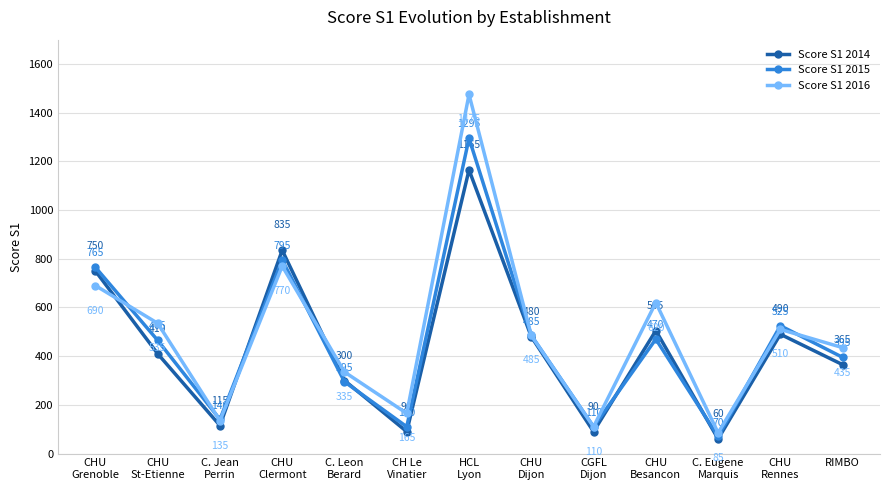

Where is the first local maximum for Score S1 2016?

CHU
Clermont